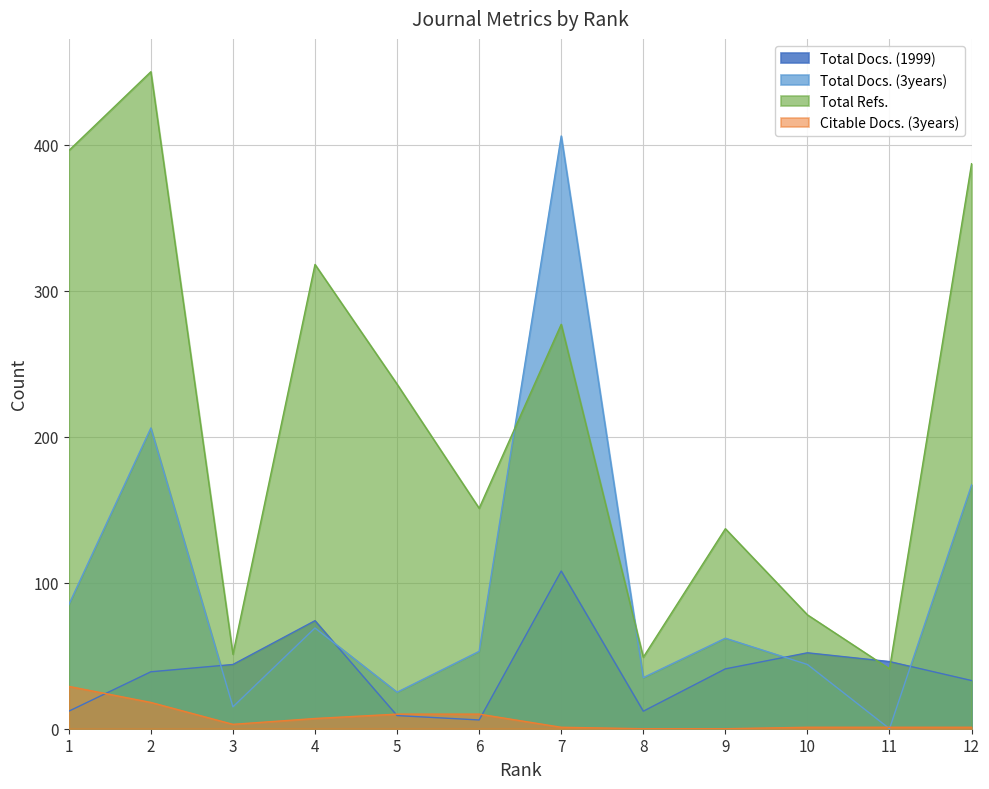

True or false: Total Docs. (1999) has a value of 10 at 6.

False